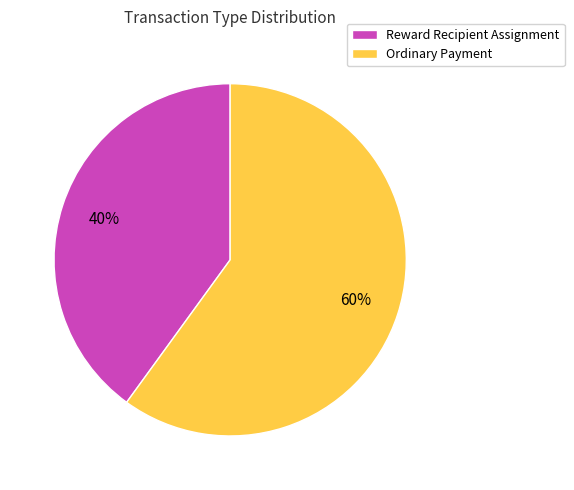

The Ordinary Payment slice represents 54% of the pie. True or false?

False